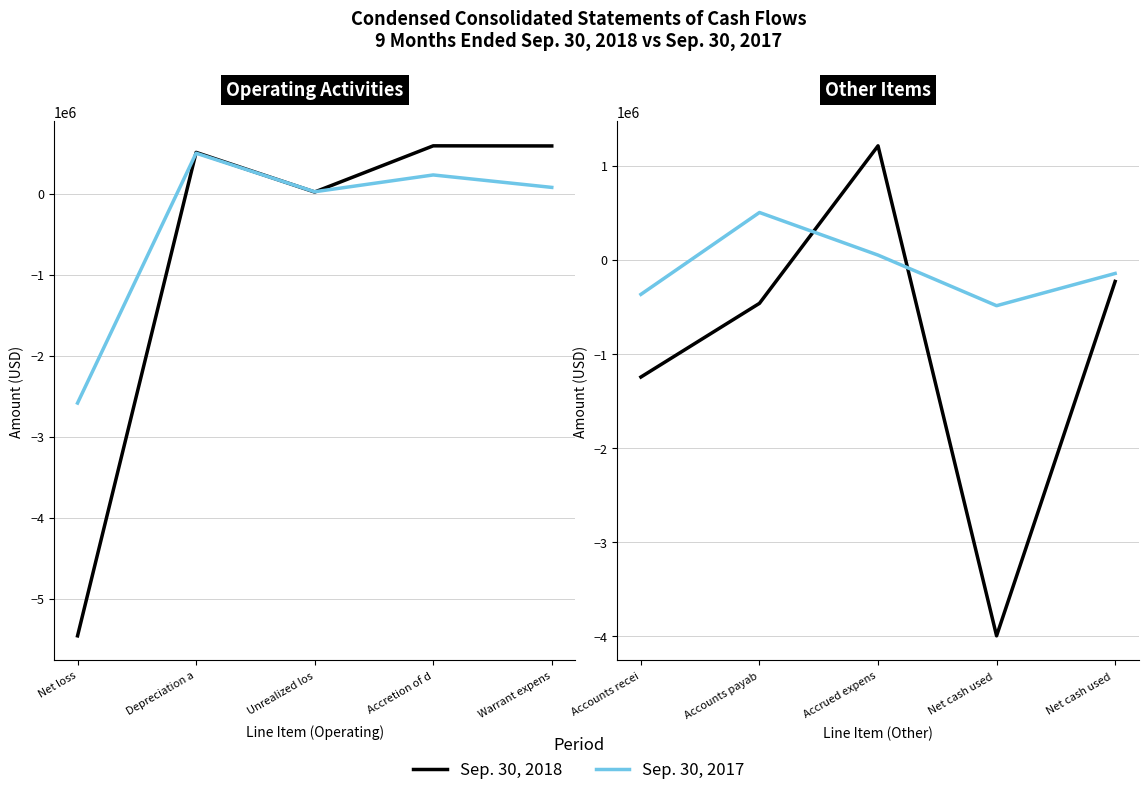

At which label does Sep. 30, 2017 reach its peak?

Accounts payab